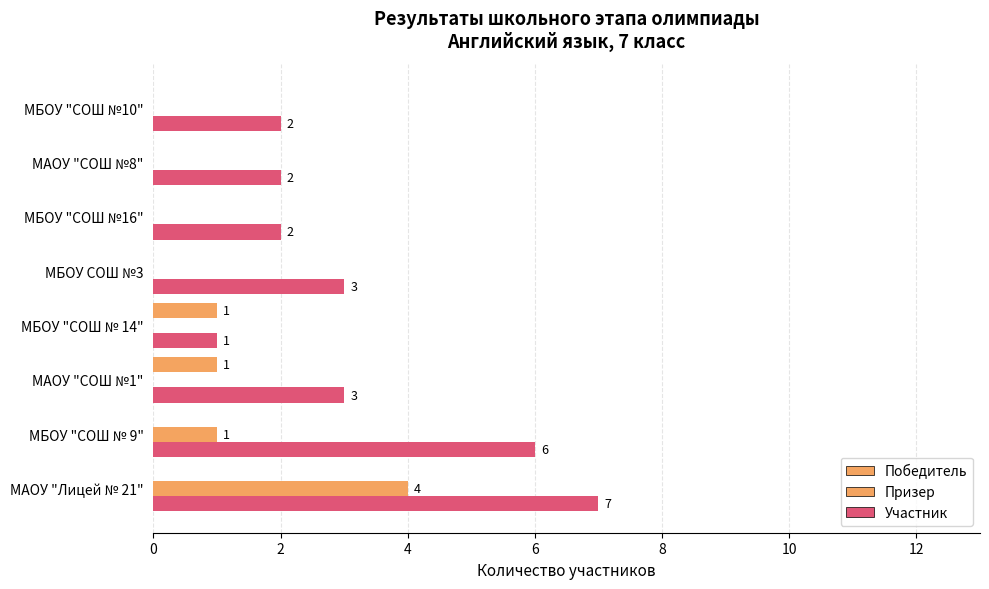

How many values in Призер are above zero?

2